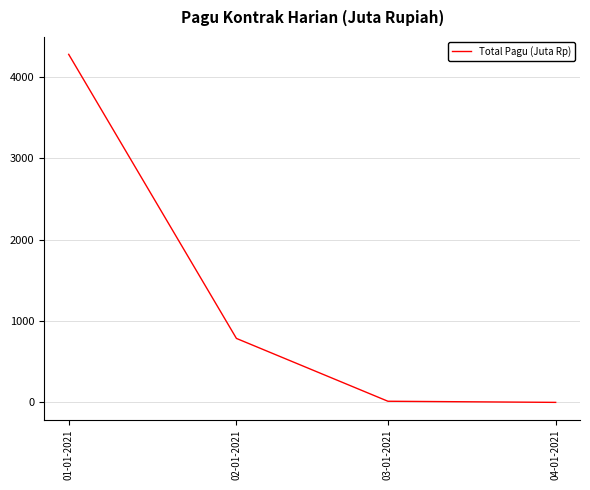

What is the change in value from 02-01-2021 to 04-01-2021?

-786.1